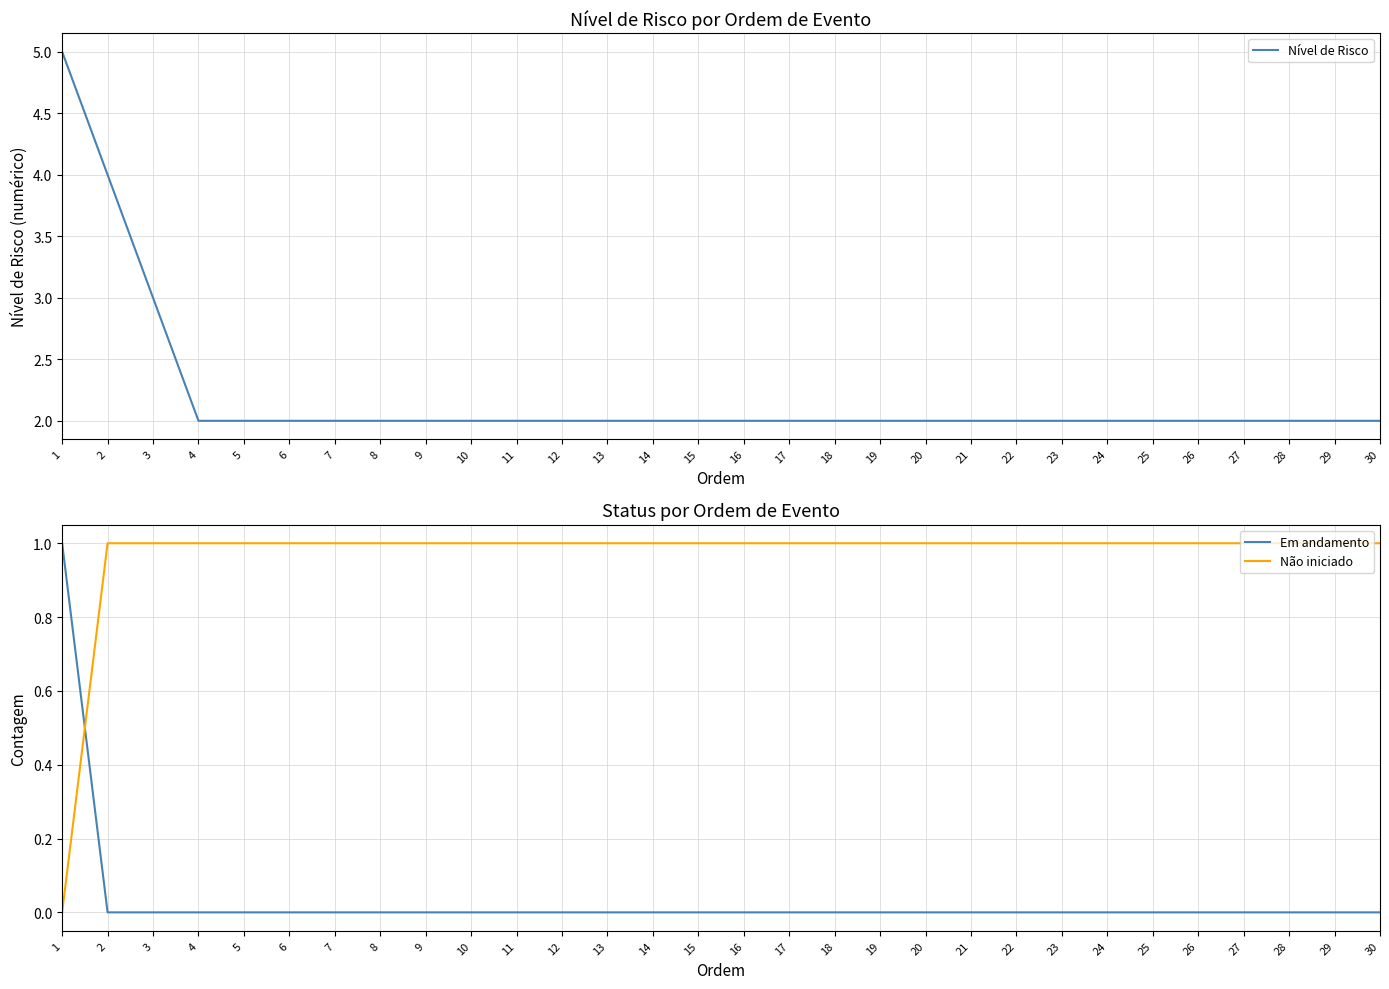

True or false: Nível de Risco has more than 1 points higher than both neighbors.

False